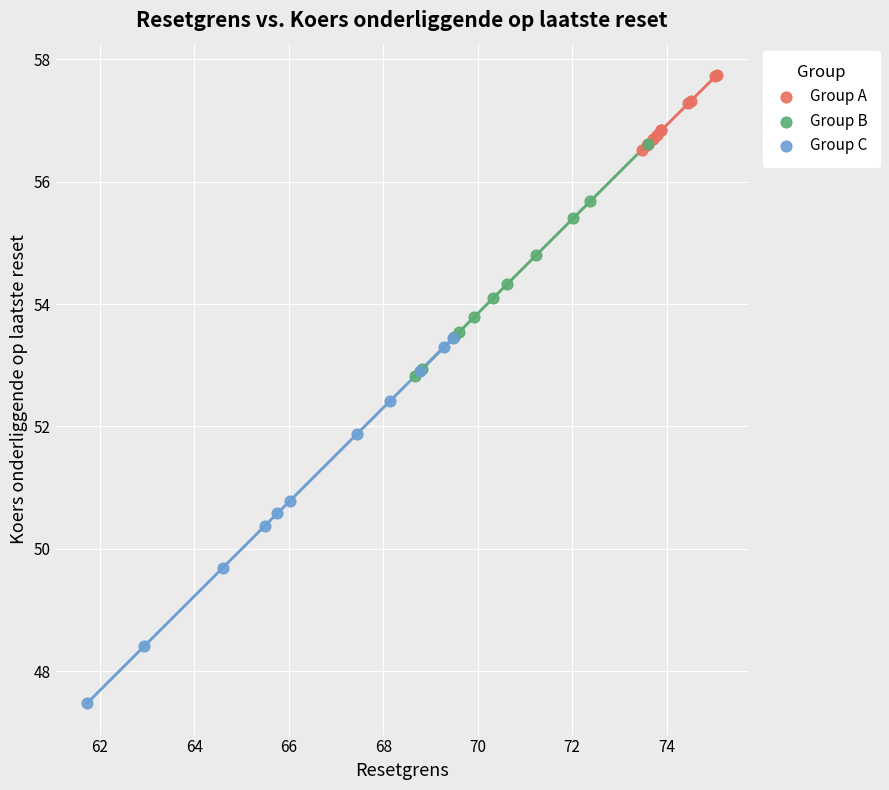

Which series has the widest spread of Y values?

Group C